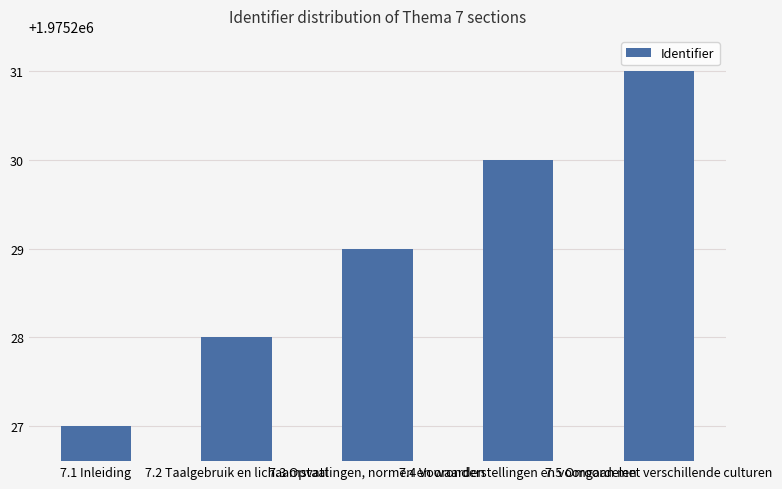

List the labels in order of value, largest first.

7.5 Omgaan met verschillende culturen, 7.4 Vooronderstellingen en vooroordelen, 7.3 Opvattingen, normen en waarden, 7.2 Taalgebruik en lichaamstaal, 7.1 Inleiding